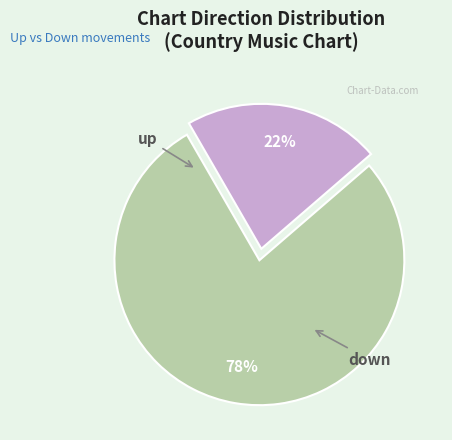

To the nearest percent, what is the difference between the largest and smallest slice percentages?

56%